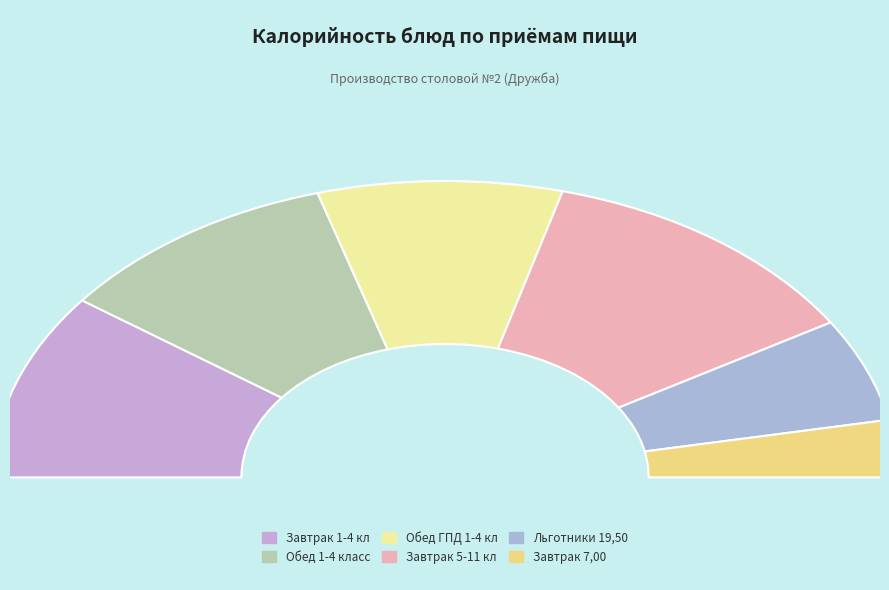

The Льготники 19,50 slice represents 19% of the pie. True or false?

False